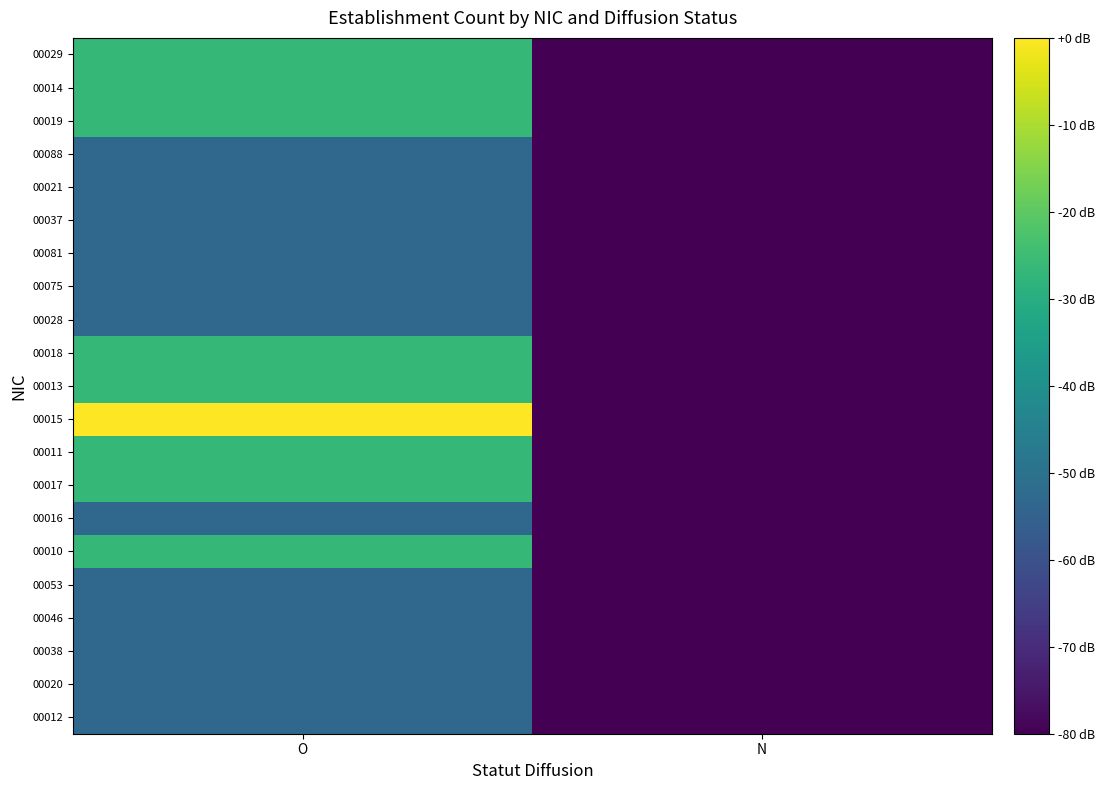

How many series are shown in this chart?

21